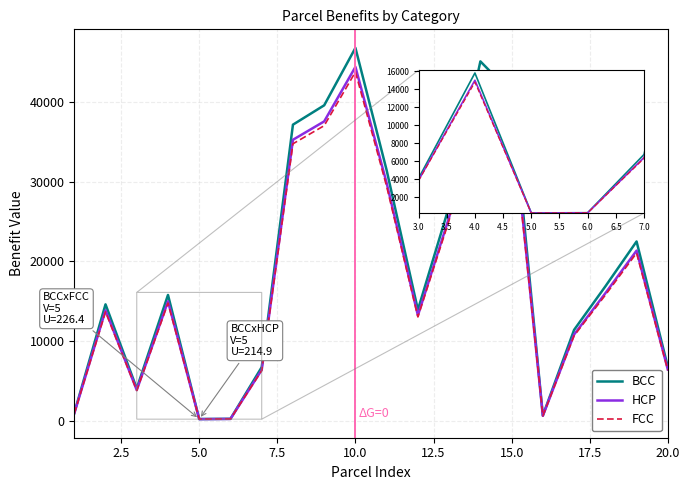

What is the highest value of the BCC series?

46764.8